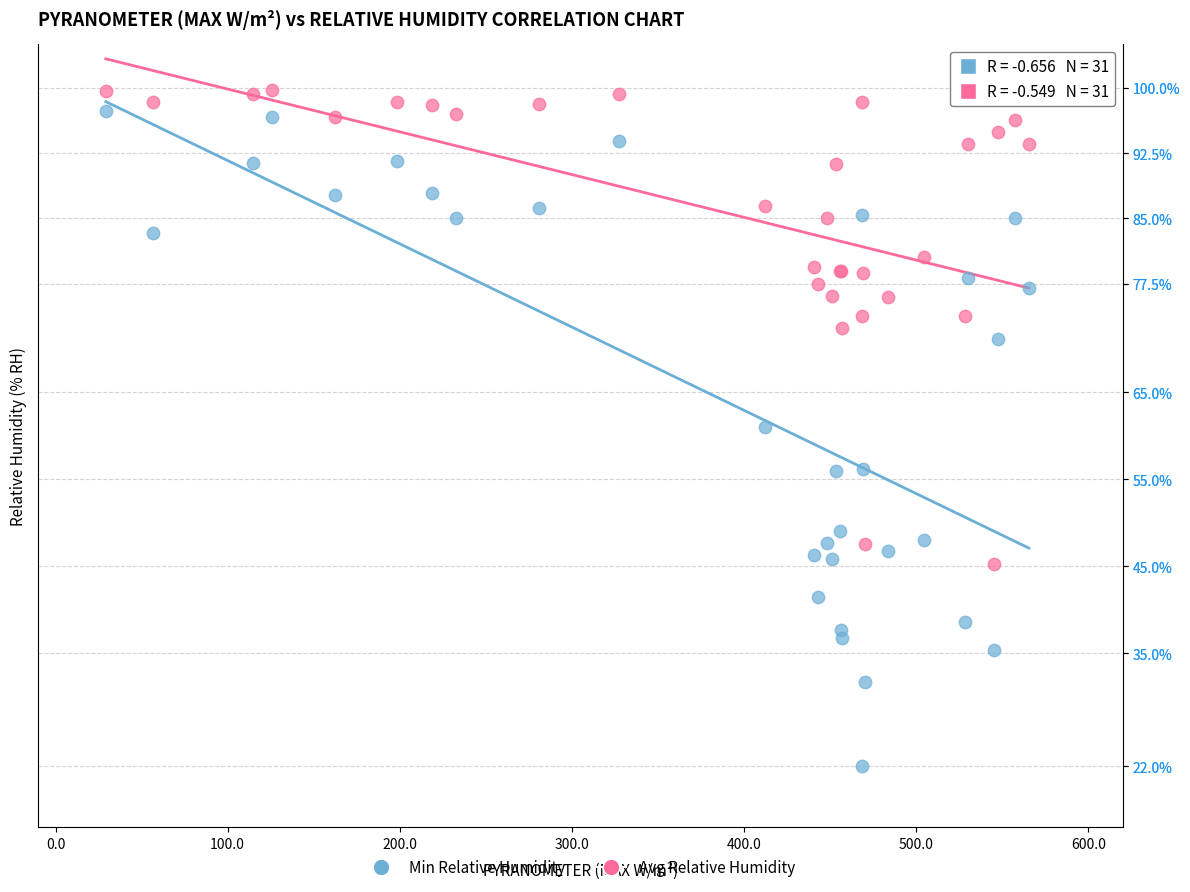

Which series contains the highest Y value?

Avg Relative Humidity